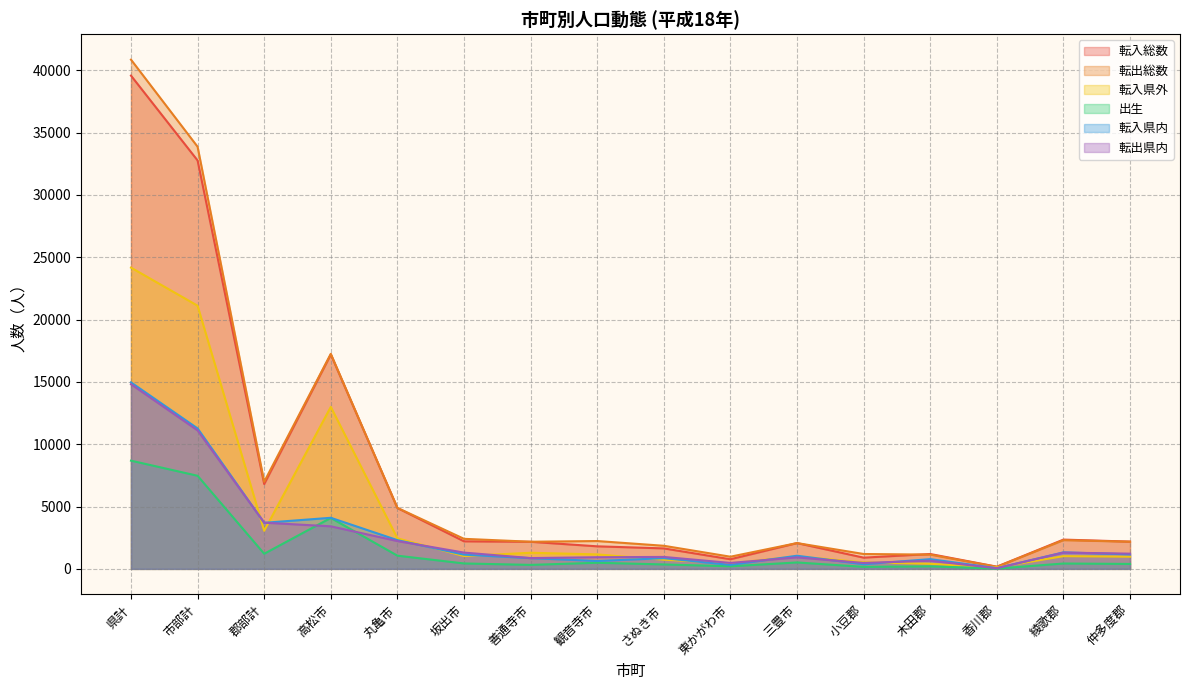

How many times do 転出県内 and 転入県外 cross each other?

9